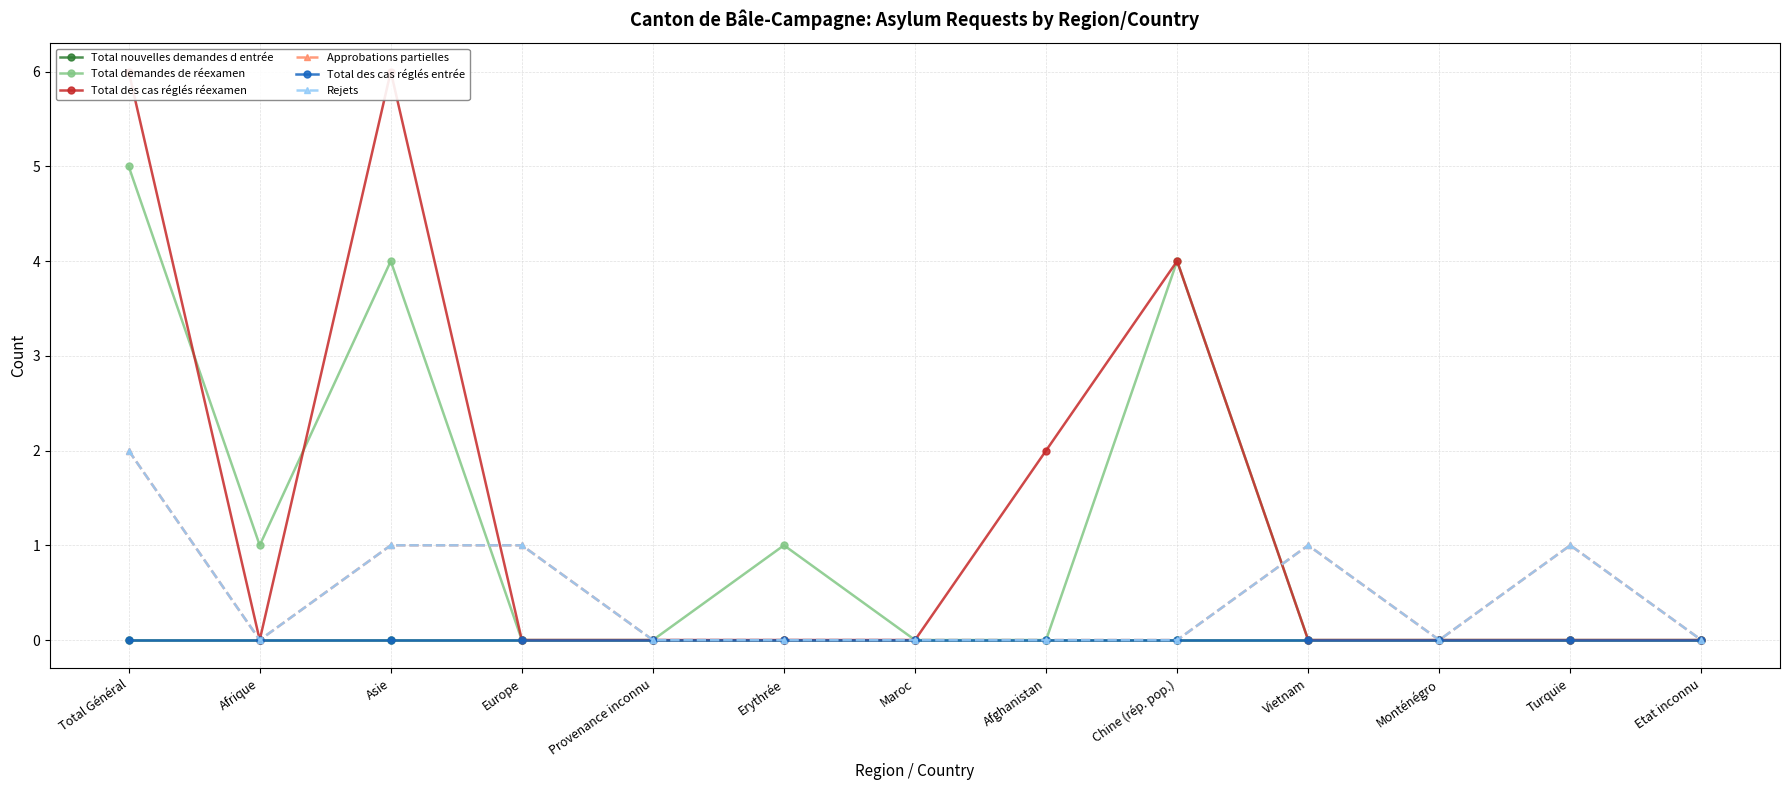

How many positive values does the Total des cas réglés réexamen series have?

4